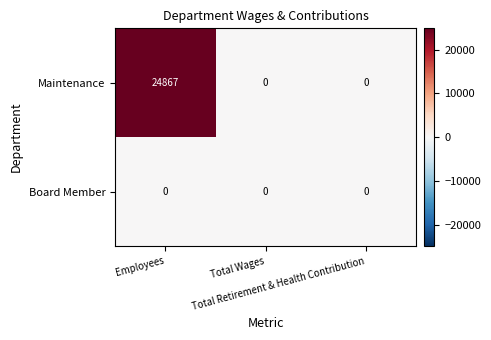

At which category is the sum across all series the highest?

Employees